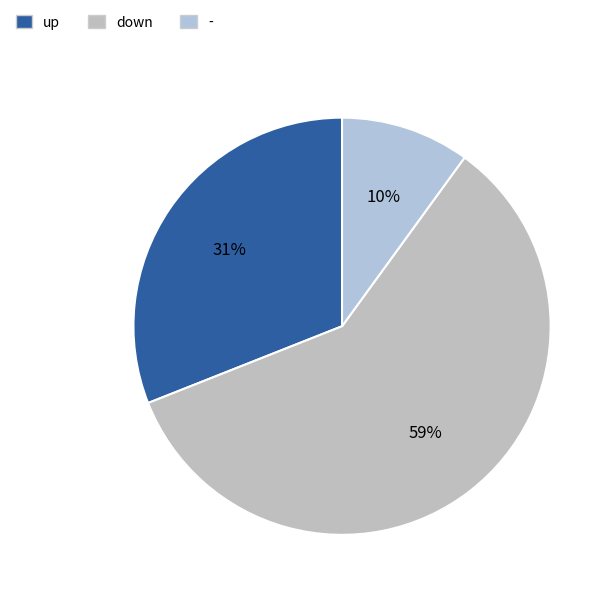

Which has a higher value, - or up?

up